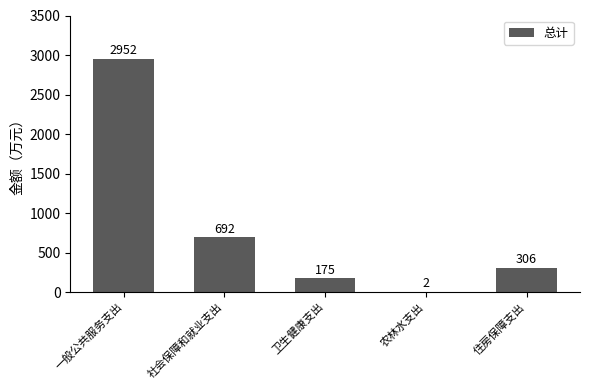

Read the value at 卫生健康支出.

175.3